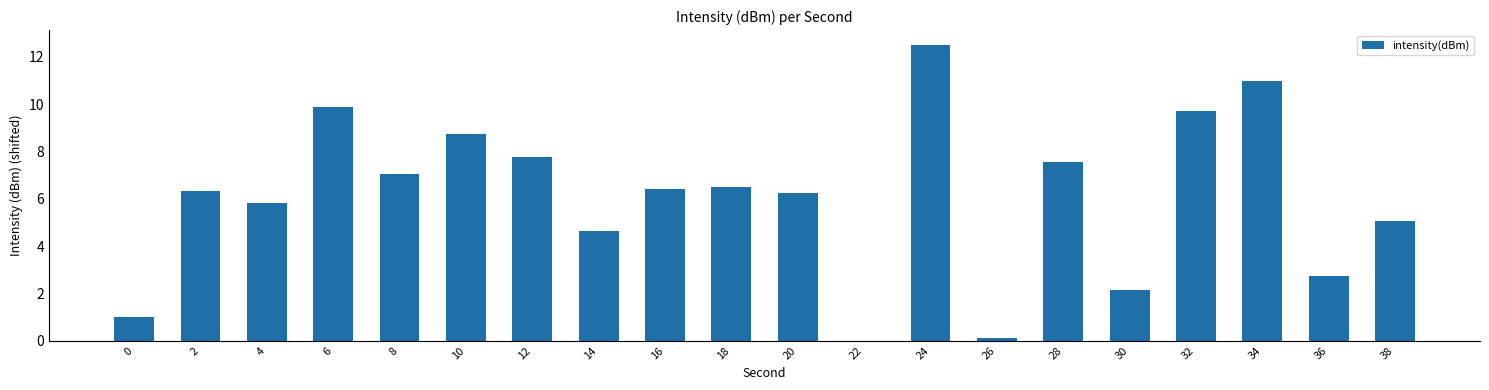

Reading right to left, what are all the values shown in this chart?

5.0	2.7	11.0	9.7	2.1	7.6	0.1	12.5	0.0	6.2	6.5	6.4	4.6	7.8	8.7	7.1	9.9	5.8	6.3	1.0